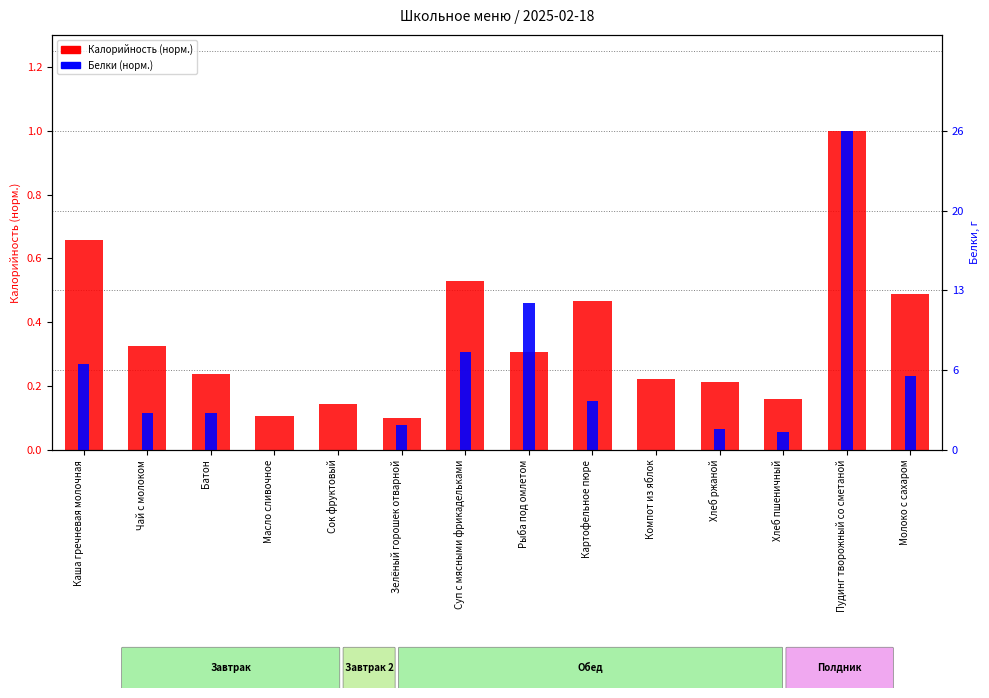

True or false: Калорийность (норм.) has a value of 0.2 at Хлеб пшеничный.

True